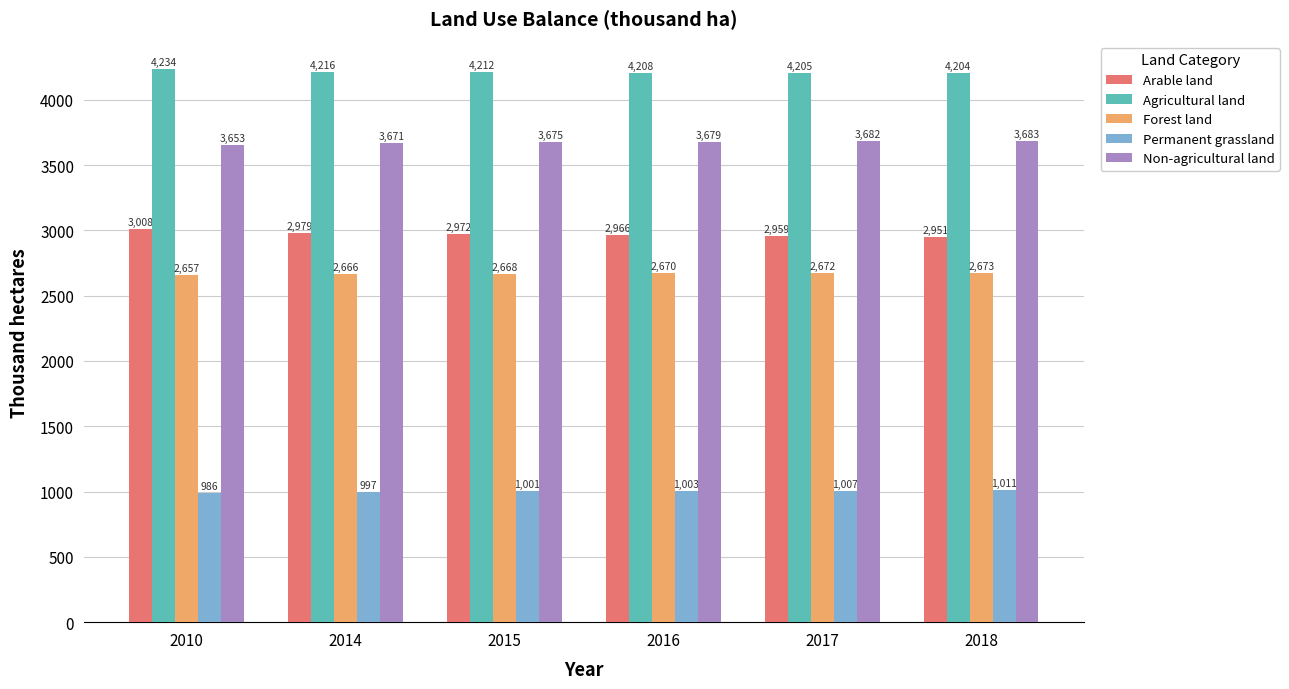

What is the sum of the Forest land values at 2015 and 2014?

5334